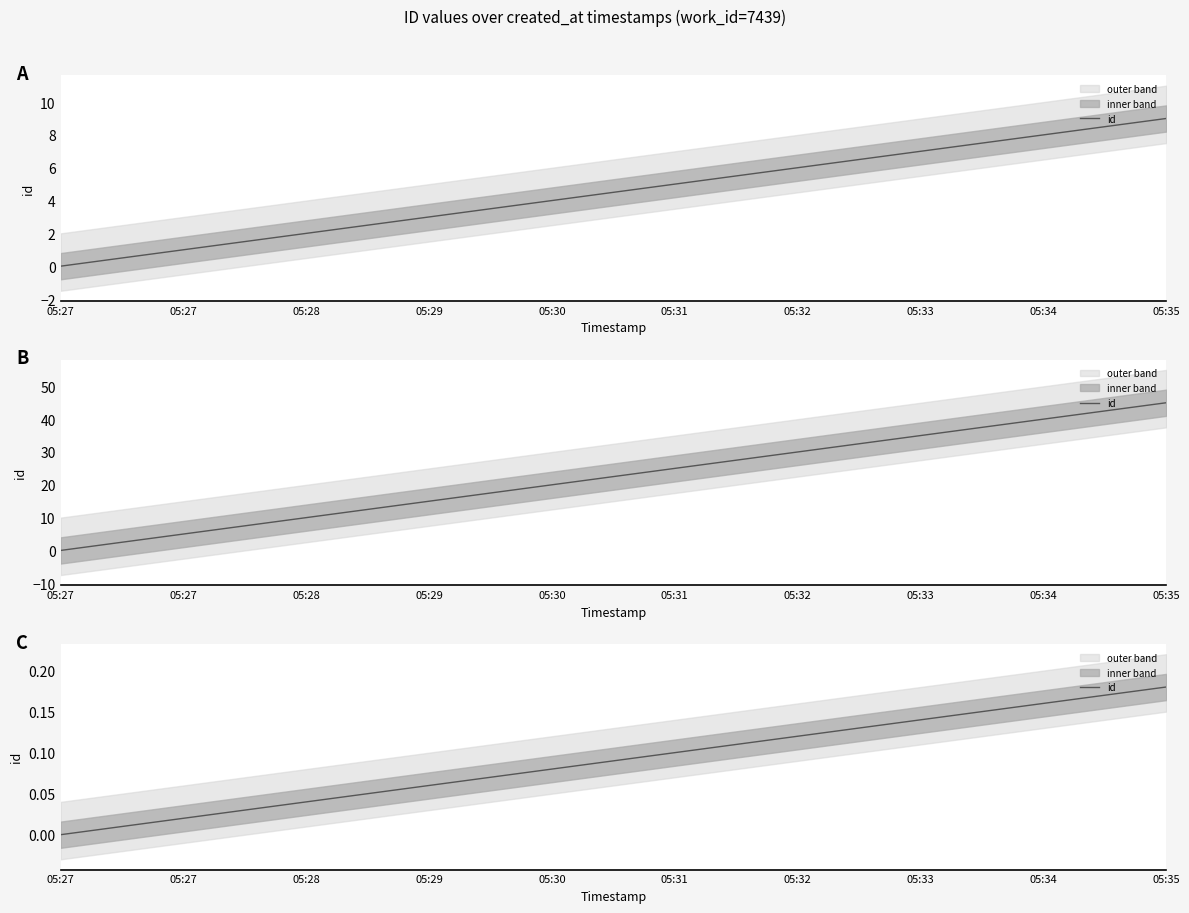

What is the sum of all values?

0.9